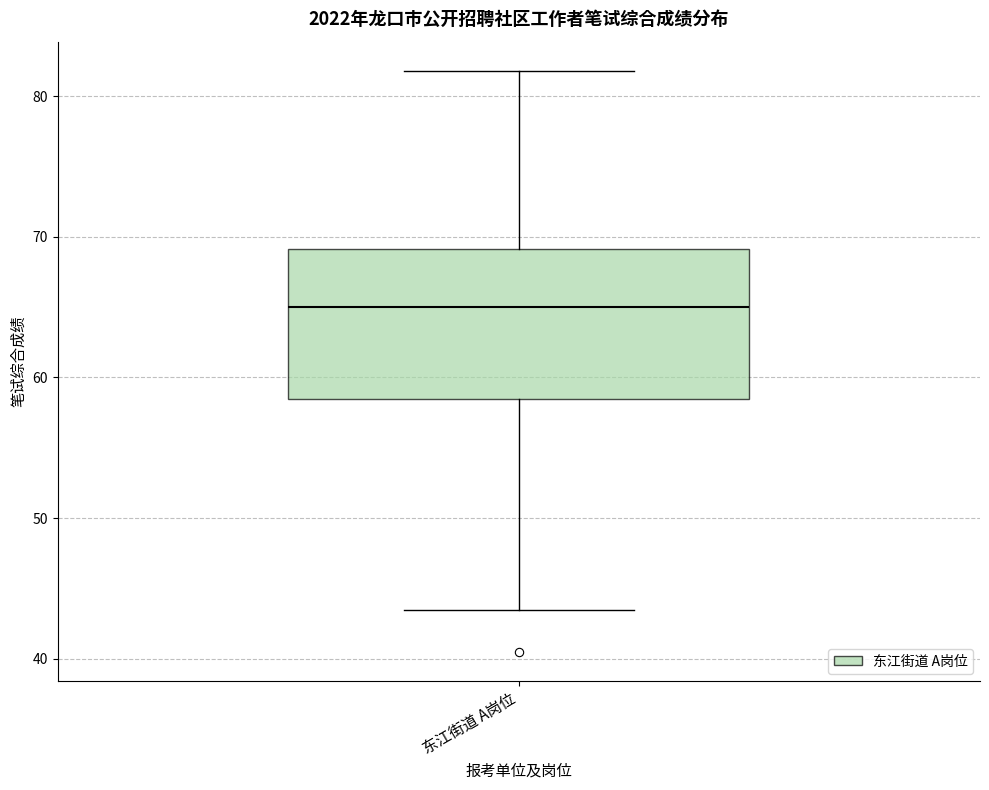

Read this box plot against the y-axis: the position of the median line, the range covered by the box, and the ends of both whiskers. The values are not printed on the chart, so give them approximately, as read against the axis.

median 65, box 58 to 69, whiskers 44 to 82